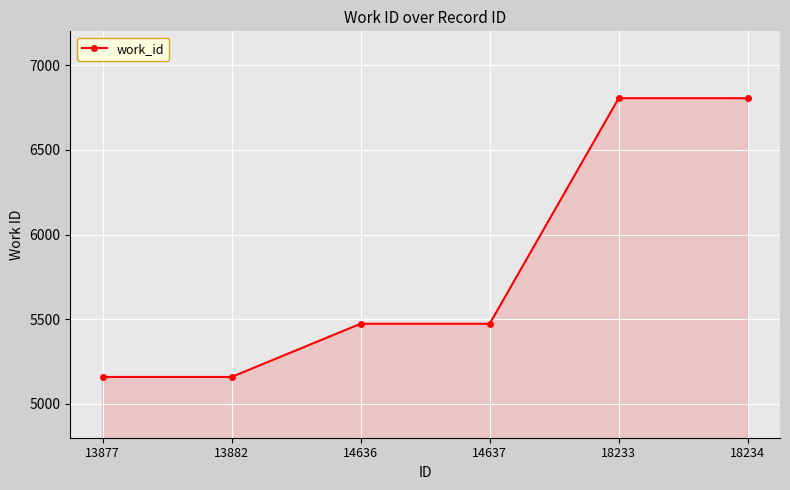

What is the maximum value shown in the chart?

6805